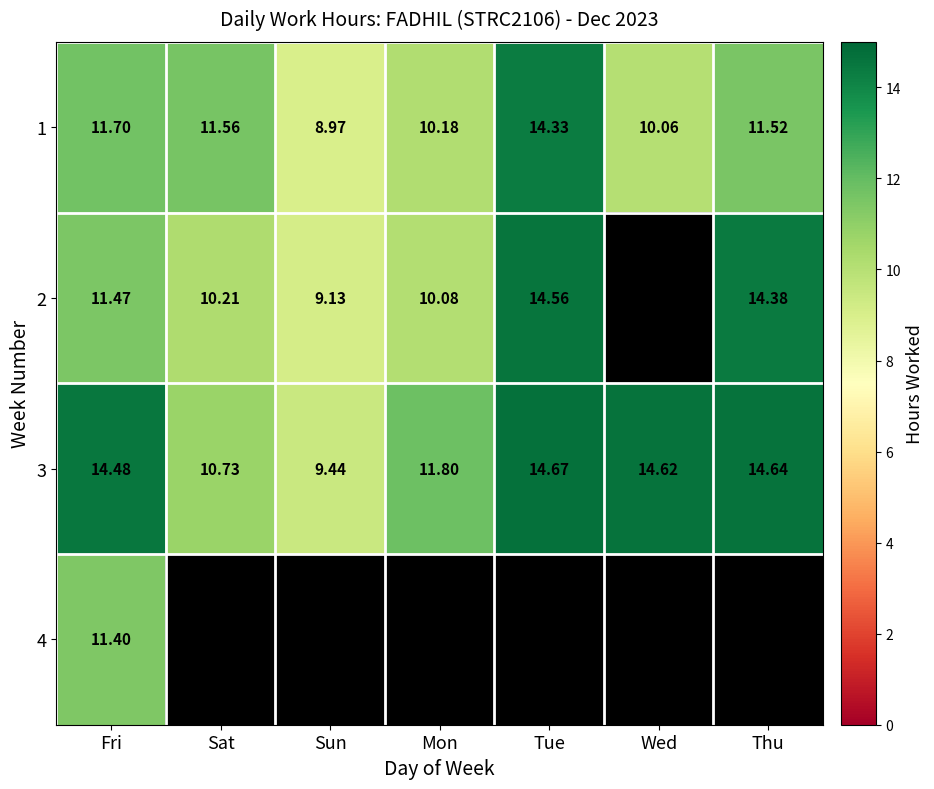

List the labels in order of 3 value, largest first.

Tue, Thu, Wed, Fri, Mon, Sat, Sun